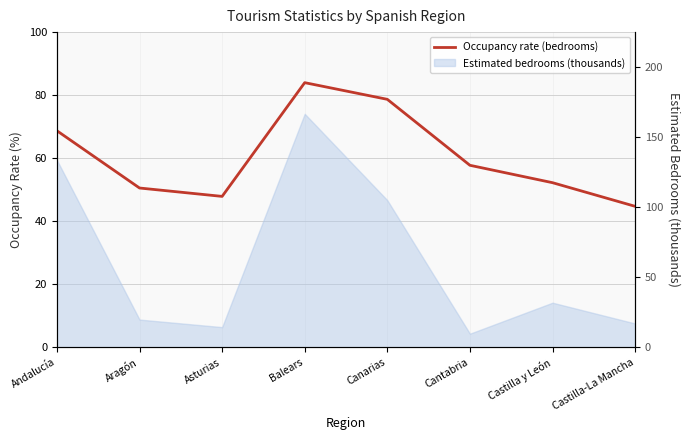

How many lines are shown in the chart?

1